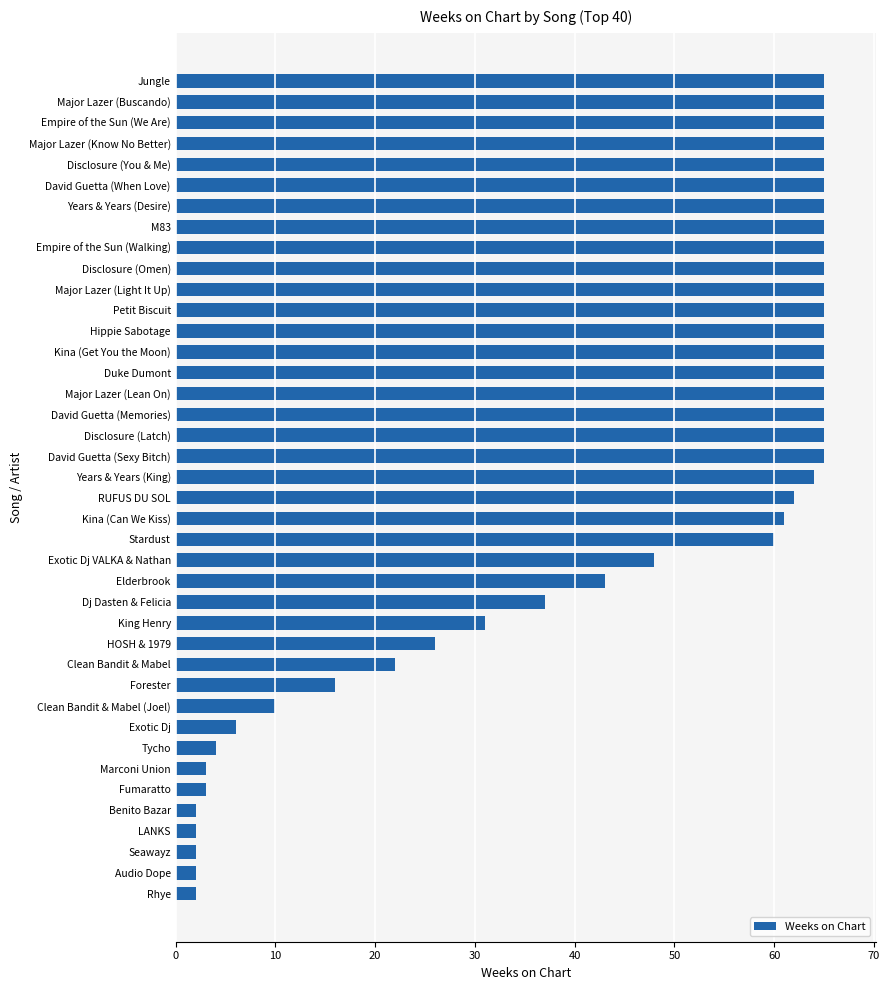

What is the minimum value shown in the chart?

2